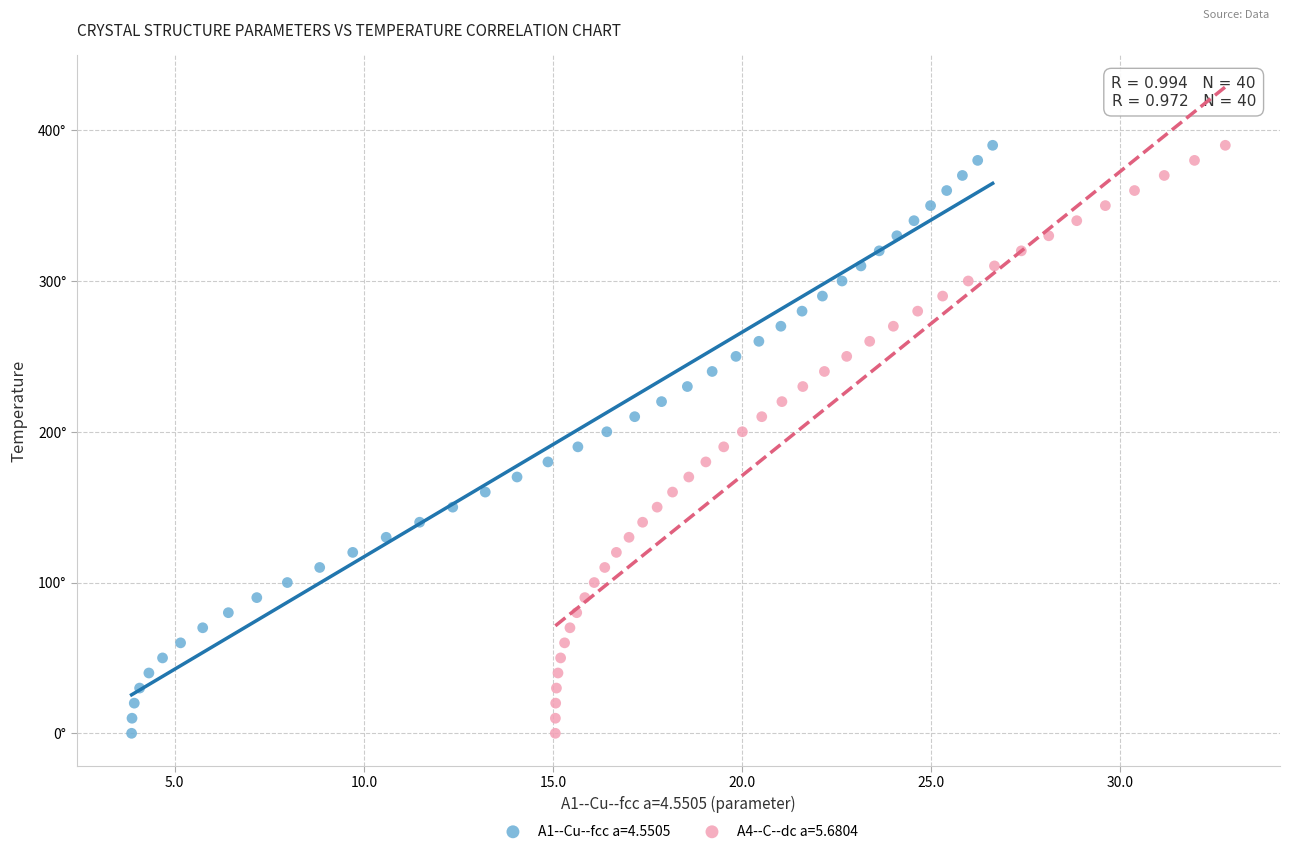

What are all the series names shown in the legend?

A1--Cu--fcc a=4.5505, A4--C--dc a=5.6804